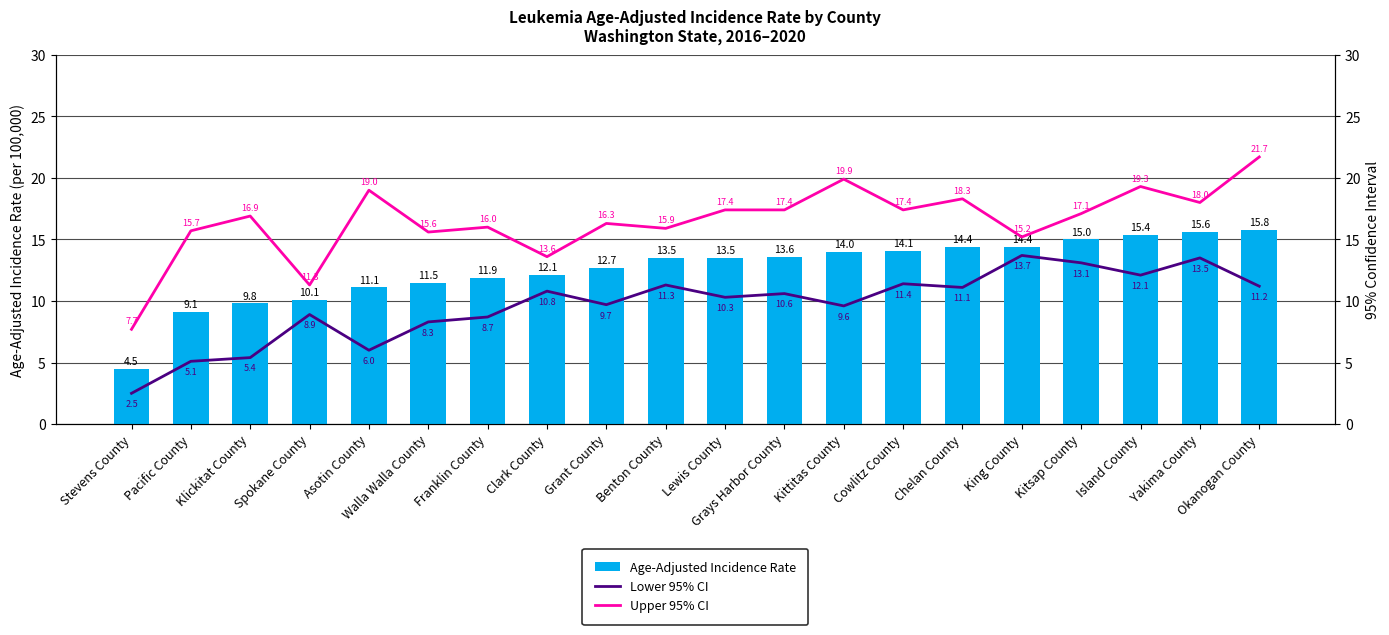

Reading left to right, extract all data points from this chart.

Age-Adjusted Incidence Rate: Stevens County=4.5	Pacific County=9.1	Klickitat County=9.8	Spokane County=10.1	Asotin County=11.1	Walla Walla County=11.5	Franklin County=11.9	Clark County=12.1	Grant County=12.7	Benton County=13.5	Lewis County=13.5	Grays Harbor County=13.6	Kittitas County=14.0	Cowlitz County=14.1	Chelan County=14.4	King County=14.4	Kitsap County=15.0	Island County=15.4	Yakima County=15.6	Okanogan County=15.8
Lower 95% CI: Stevens County=2.5	Pacific County=5.1	Klickitat County=5.4	Spokane County=8.9	Asotin County=6.0	Walla Walla County=8.3	Franklin County=8.7	Clark County=10.8	Grant County=9.7	Benton County=11.3	Lewis County=10.3	Grays Harbor County=10.6	Kittitas County=9.6	Cowlitz County=11.4	Chelan County=11.1	King County=13.7	Kitsap County=13.1	Island County=12.1	Yakima County=13.5	Okanogan County=11.2
Upper 95% CI: Stevens County=7.7	Pacific County=15.7	Klickitat County=16.9	Spokane County=11.3	Asotin County=19.0	Walla Walla County=15.6	Franklin County=16.0	Clark County=13.6	Grant County=16.3	Benton County=15.9	Lewis County=17.4	Grays Harbor County=17.4	Kittitas County=19.9	Cowlitz County=17.4	Chelan County=18.3	King County=15.2	Kitsap County=17.1	Island County=19.3	Yakima County=18.0	Okanogan County=21.7